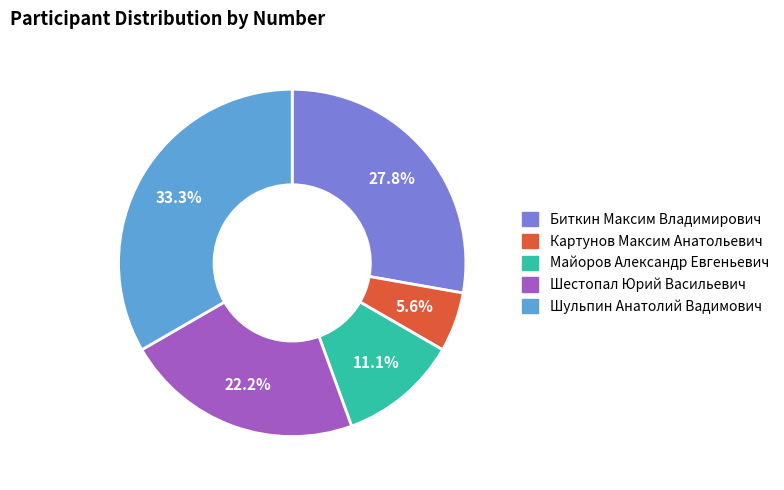

To the nearest percent, what percentage of the pie is Шестопал Юрий Васильевич?

22%